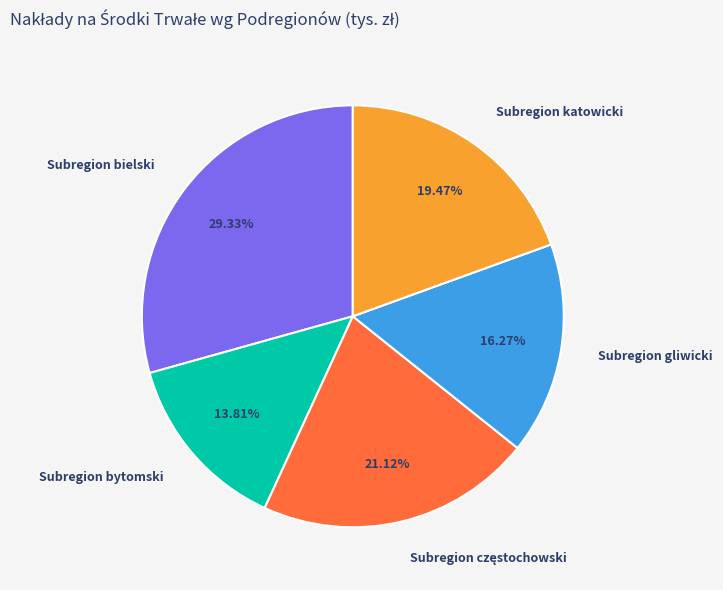

Do Subregion bielski and Subregion gliwicki together represent more than half of the pie?

No